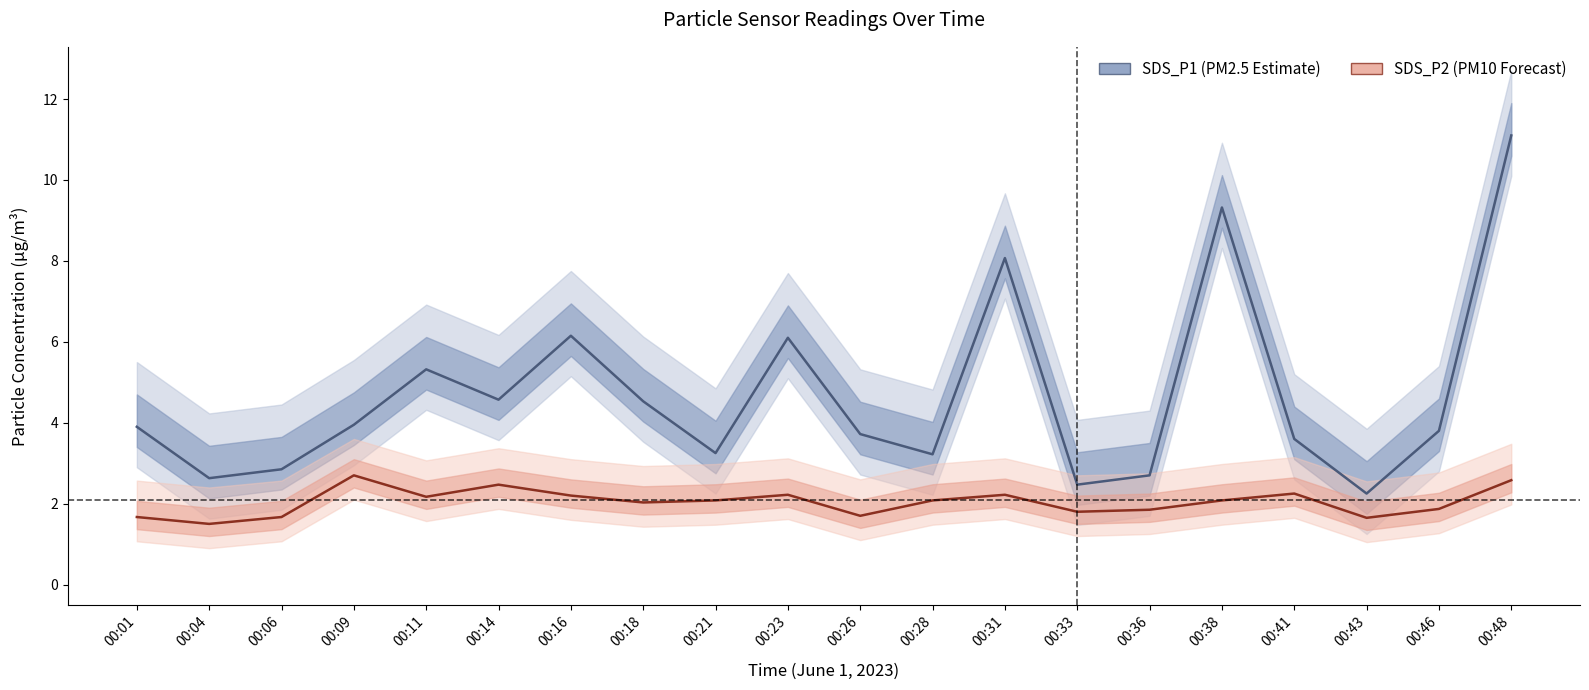

At which label is SDS_P1 closest to 6?

00:23